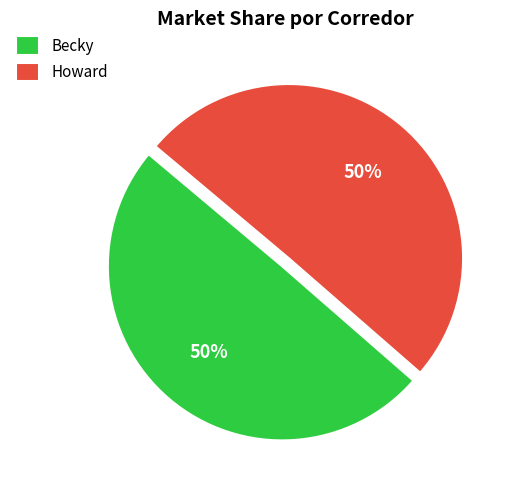

What is the ratio of the value at Howard to the value at Becky?

1.0